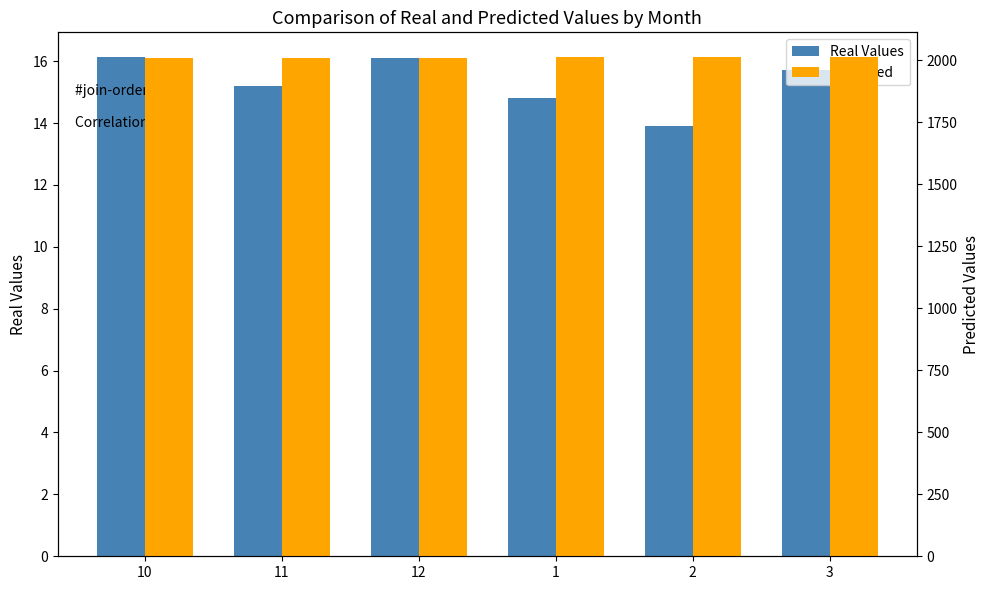

Reading left to right, list all the values displayed in this chart.

Real Values: 10=16.1	11=15.2	12=16.1	1=14.8	2=13.9	3=15.7
Predicted: 10=2008.0	11=2009.1	12=2009.5	1=2010.2	2=2011.0	3=2010.8